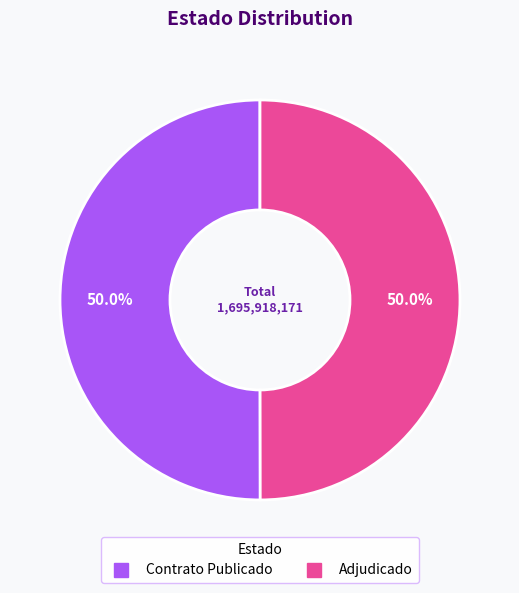

What is the smallest slice in the pie chart?

ADJ